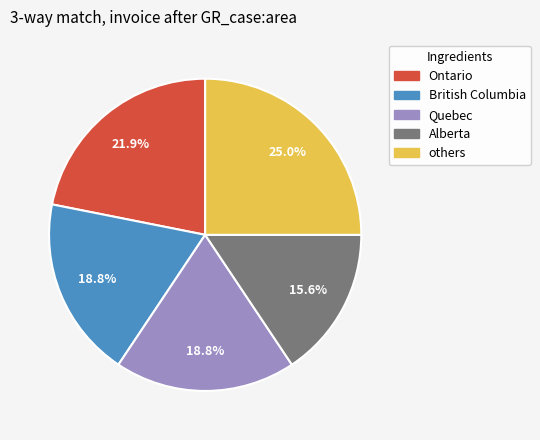

Is it true that Ontario is 22% of the pie?

True